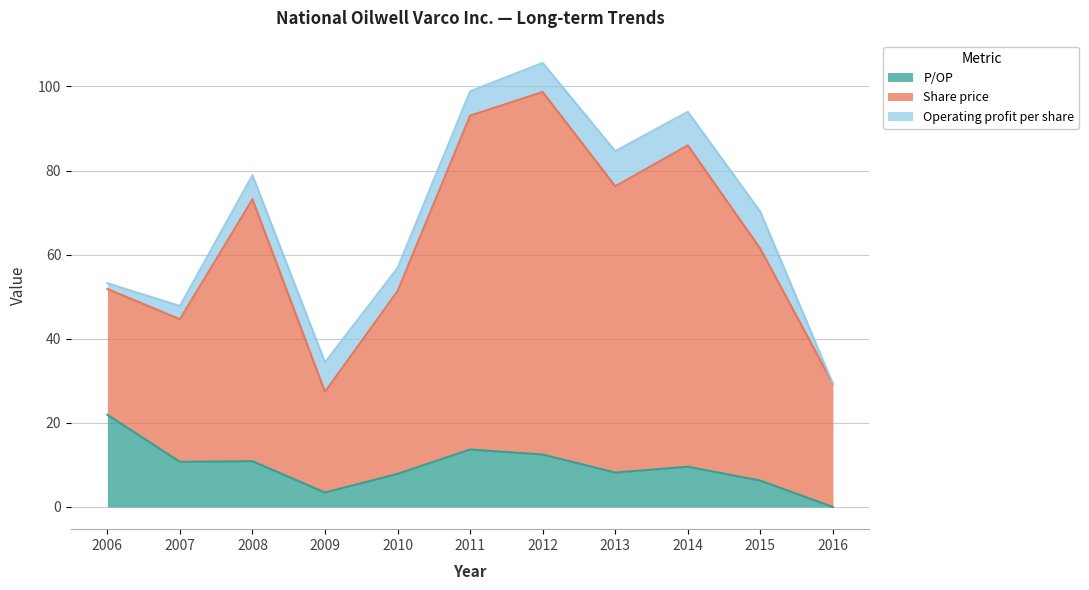

Where is Operating profit per share nearest to the value 3?

2007